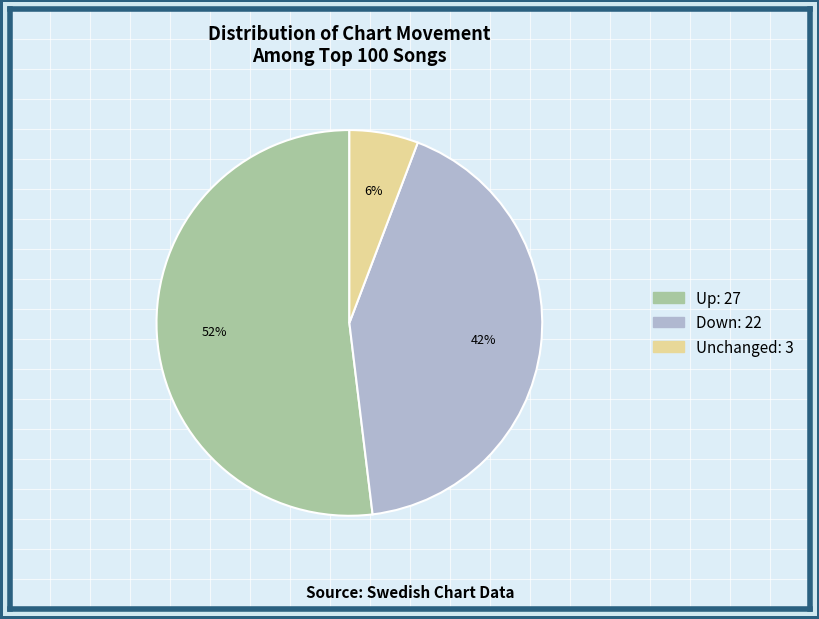

To the nearest percent, what is the difference between the largest and smallest slice percentages?

46%